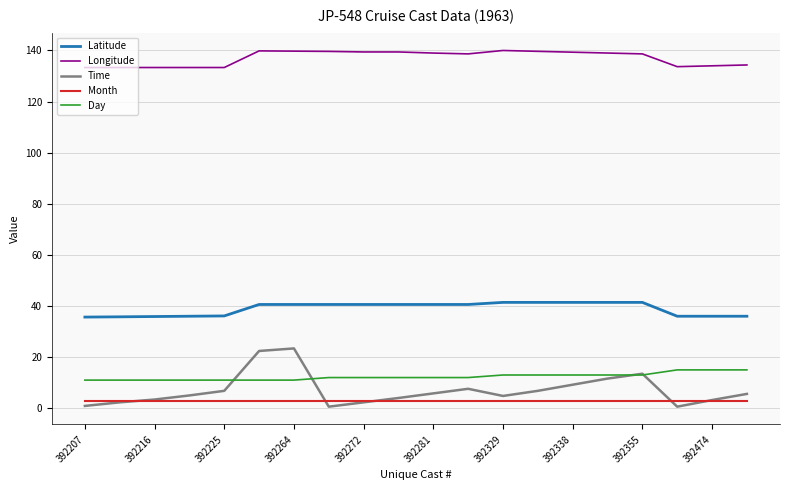

How many lines are shown in the chart?

5